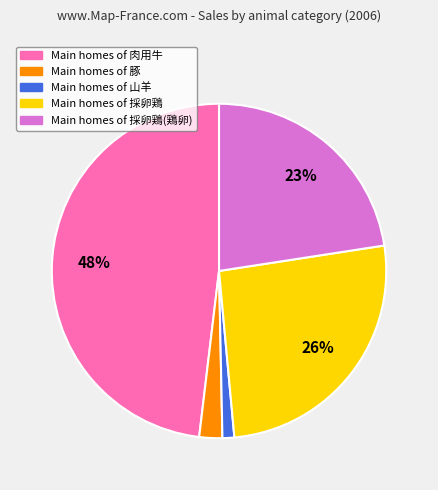

Is there any slice that represents more than half of the pie?

No